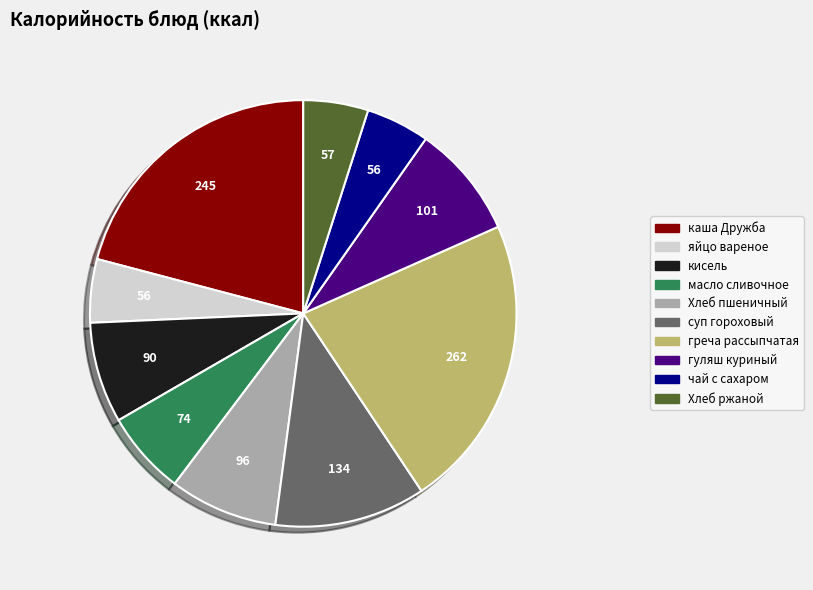

The гуляш куриный slice represents 1% of the pie. True or false?

False